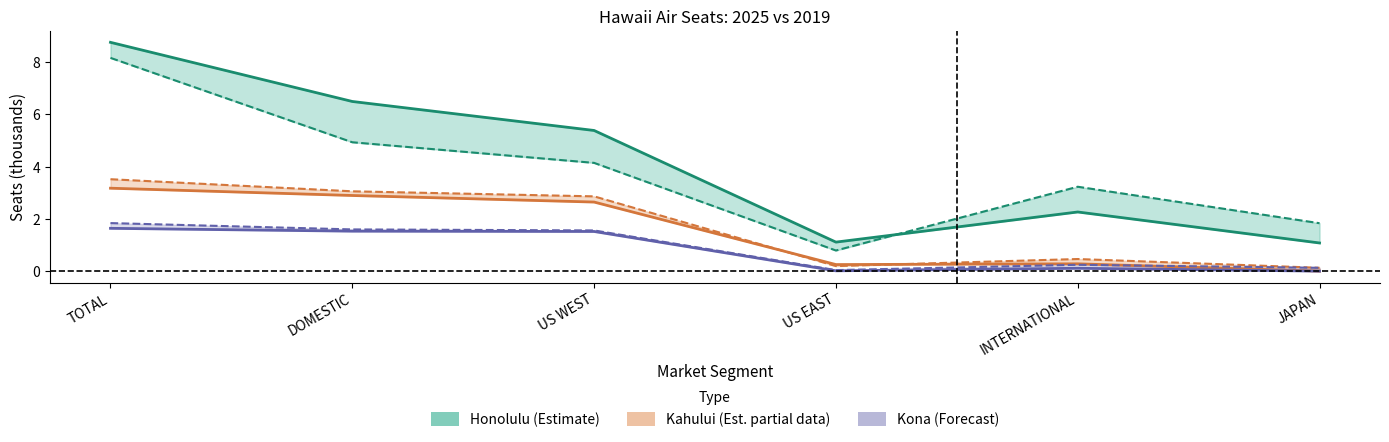

How many data points does each series have?

6